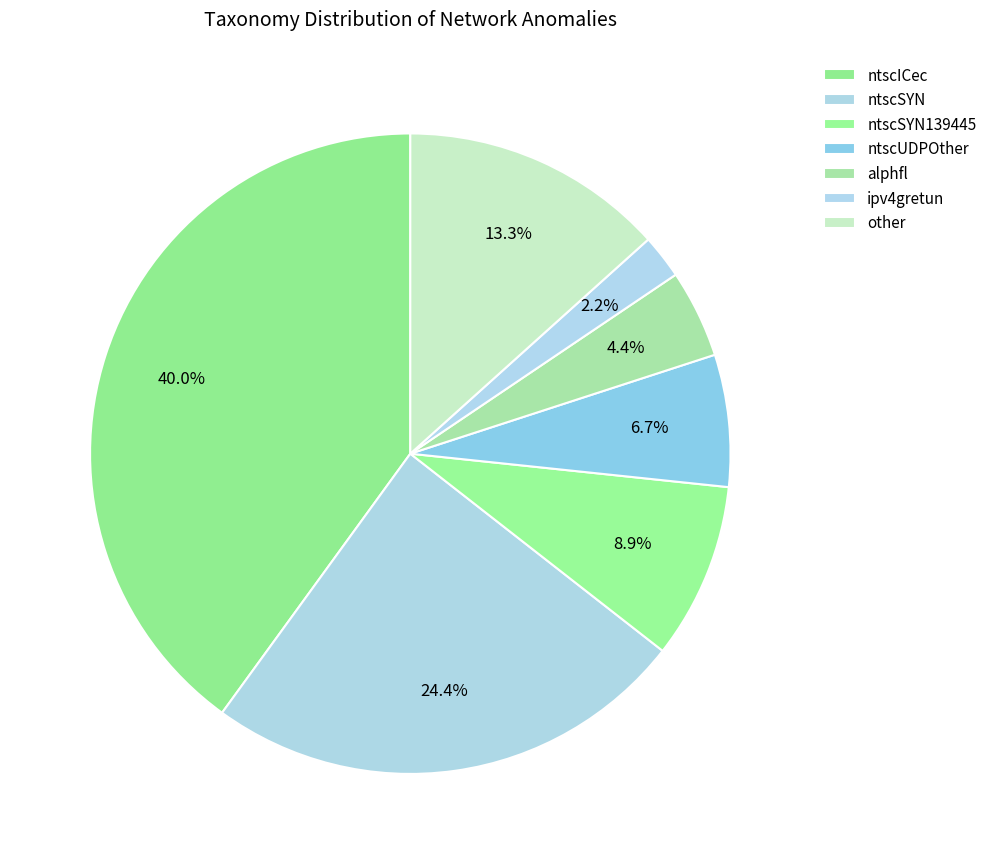

Is it true that ipv4gretun is 14% of the pie?

False